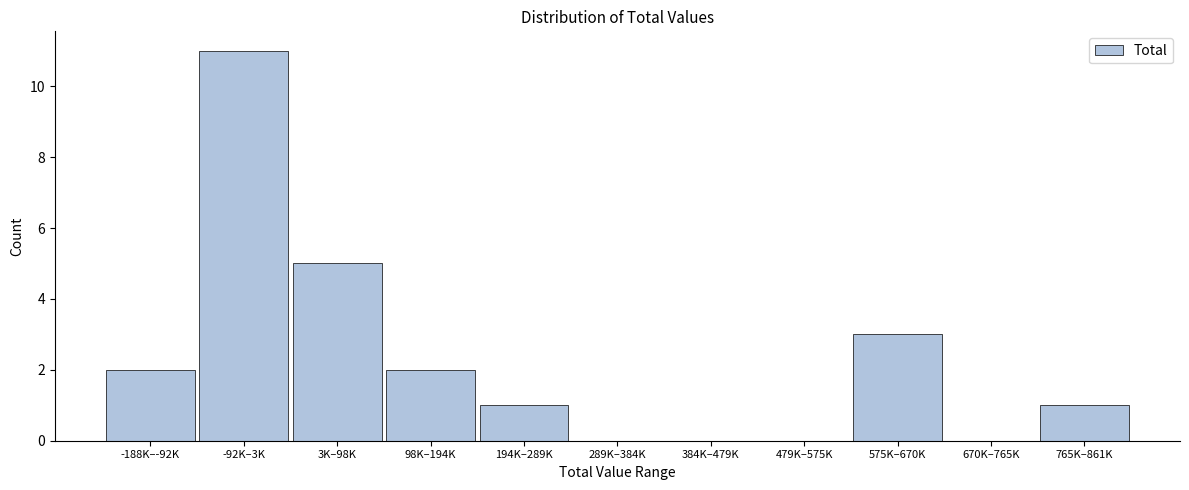

Reading right to left, list all the values displayed in this chart.

765K–861K=1	670K–765K=0	575K–670K=3	479K–575K=0	384K–479K=0	289K–384K=0	194K–289K=1	98K–194K=2	3K–98K=5	-92K–3K=11	-188K–-92K=2